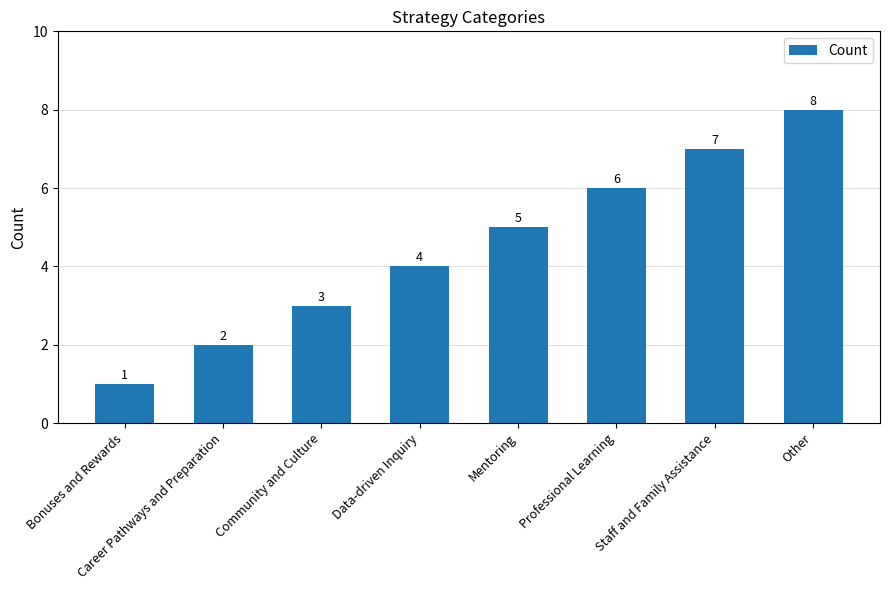

At which label is the value closest to 4?

Data-driven Inquiry